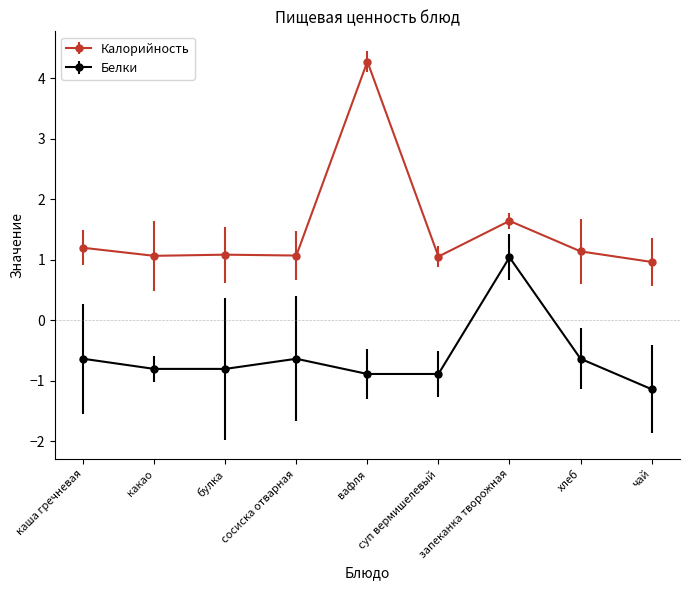

Reading right to left, extract all data points from this chart.

Калорийность: 1.0	1.1	1.6	1.1	4.3	1.1	1.1	1.1	1.2
Белки: -1.1	-0.6	1.0	-0.9	-0.9	-0.6	-0.8	-0.8	-0.6